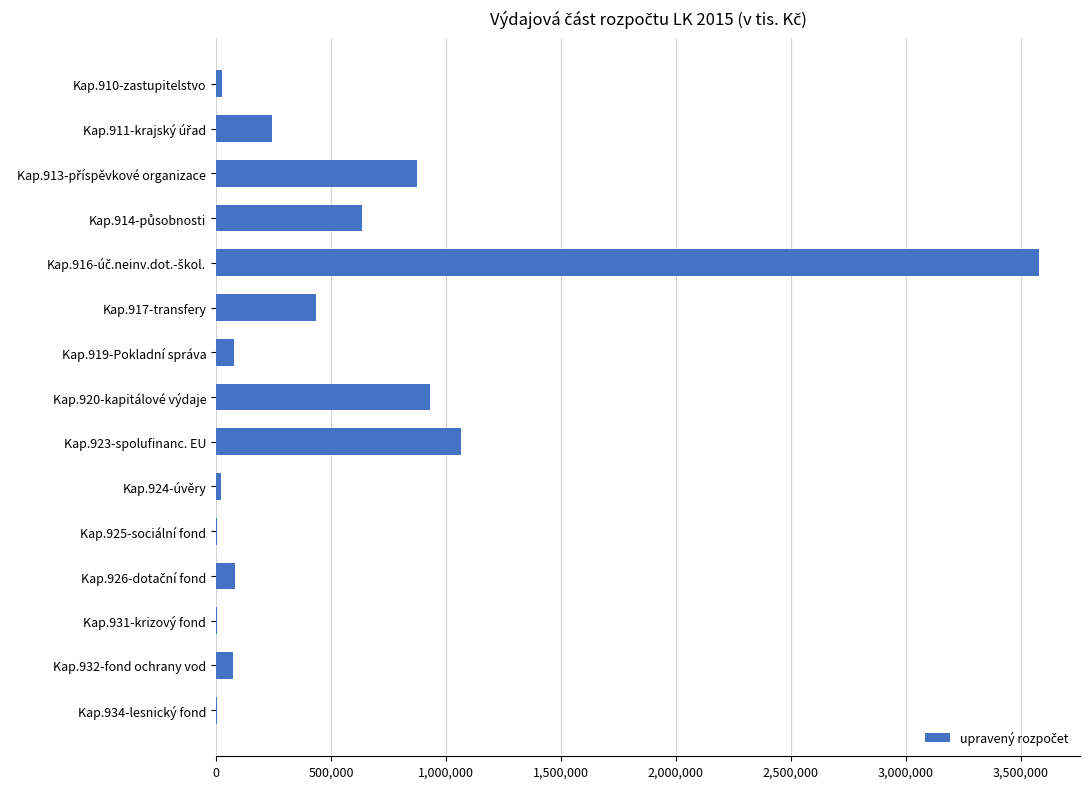

Is it true that the value at Kap.920-kapitálové výdaje is 642661.0?

False